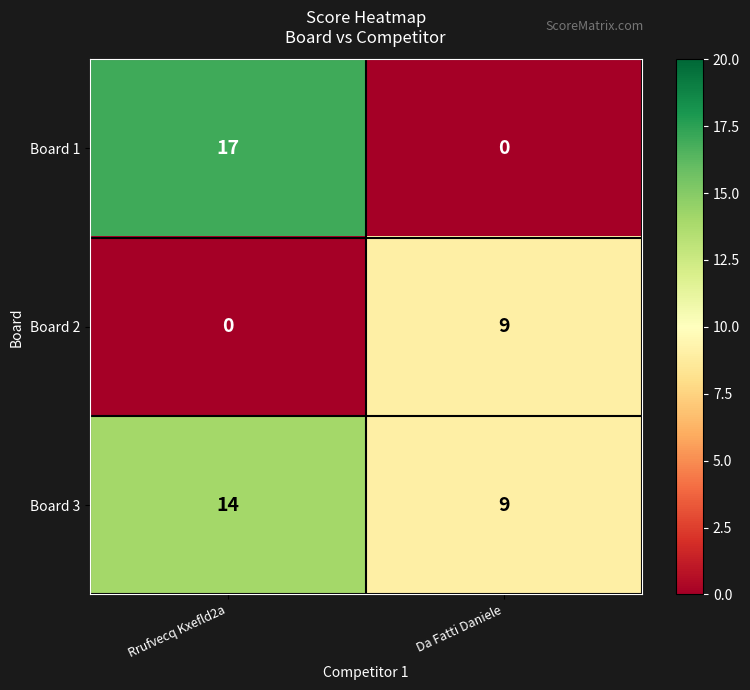

True or false: Board 1 has a value of 5 at Rrufvecq Kxefld2a.

False